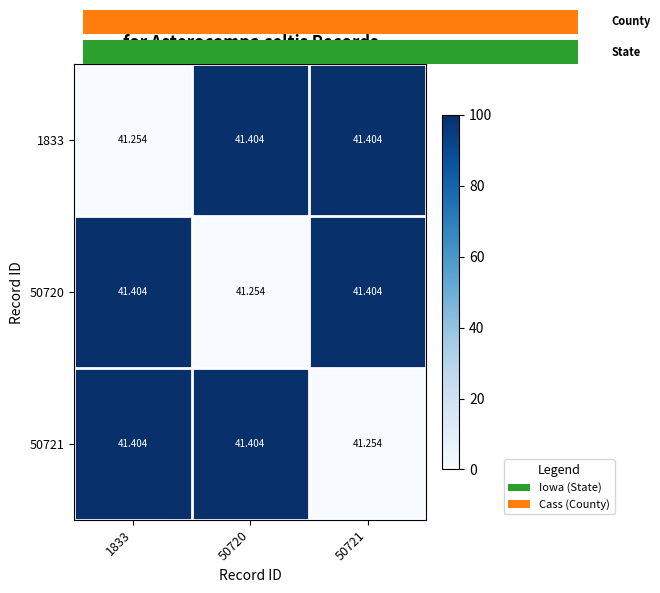

What is the maximum value shown in the chart?

41.4